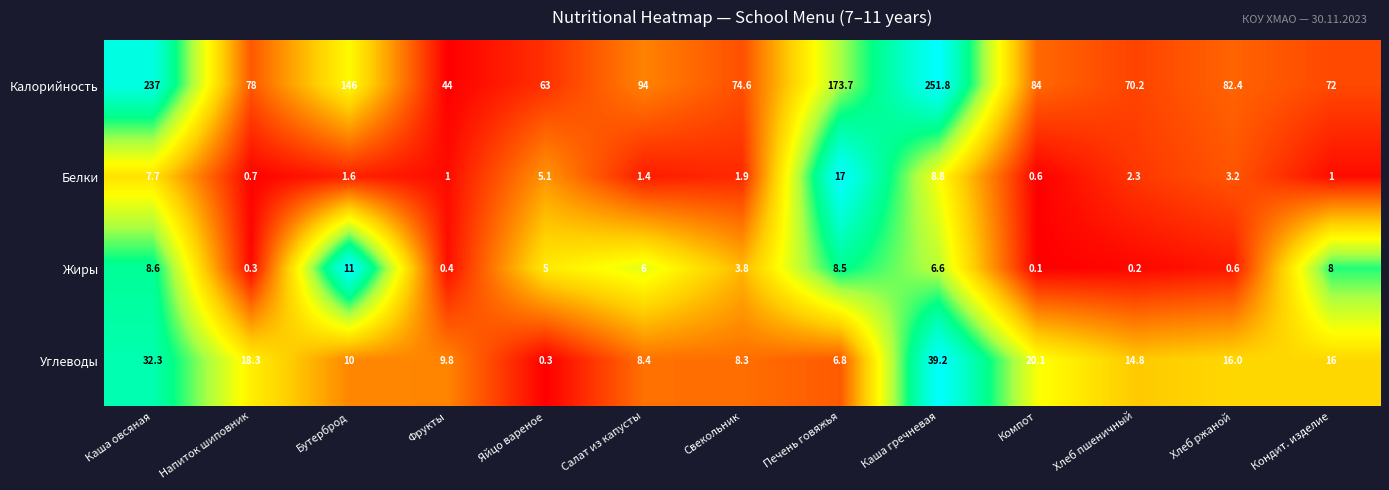

Rank the series by their maximum value, from lowest to highest.

Жиры, Белки, Углеводы, Калорийность